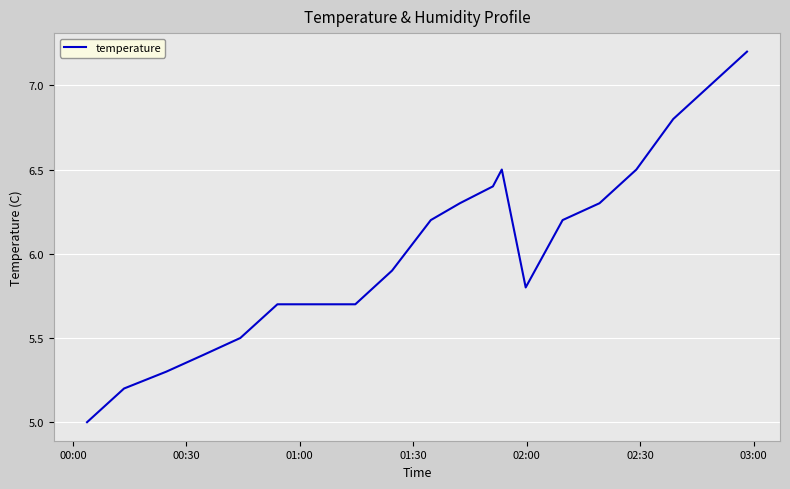

What is the greatest value displayed?

7.2